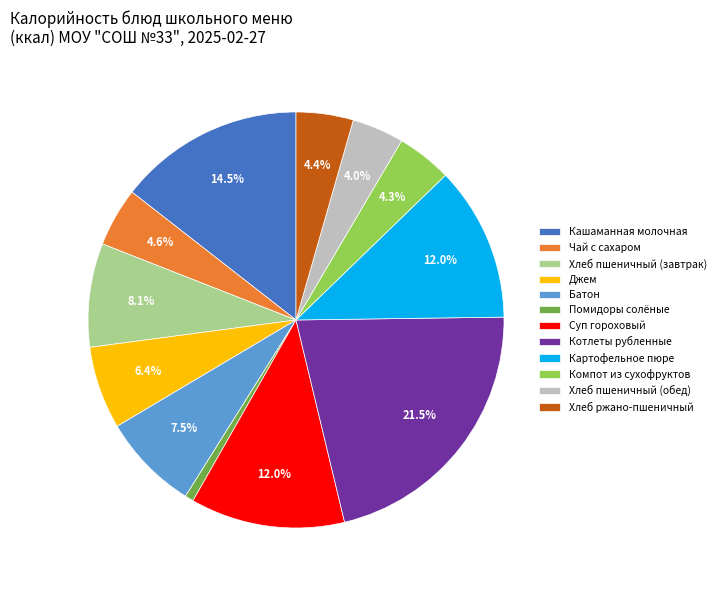

To the nearest percent, what percentage of the pie is Хлеб пшеничный (обед)?

4%